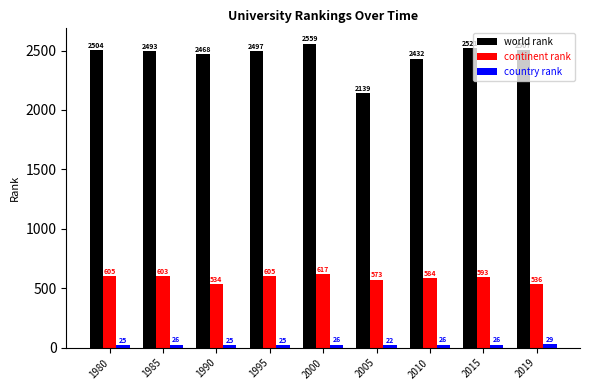

Reading right to left, what are all the values shown in this chart?

world rank: 2507	2521	2432	2139	2559	2497	2468	2493	2504
continent rank: 536	593	584	573	617	605	534	603	605
country rank: 29	26	26	22	26	25	25	26	25